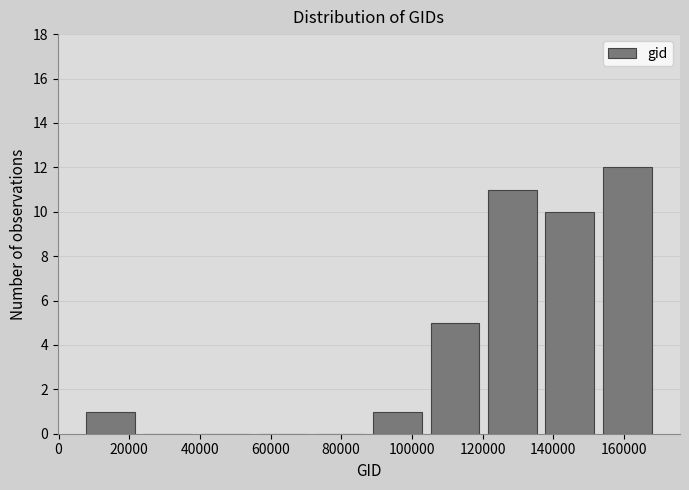

Reading left to right, list every bar in this chart as the range it spans on the x-axis followed by its height. Neither the bar edges nor the heights are printed on the chart, so give them approximately, as read against the axes.

6000 to 22000: 1
22000 to 40000: 0
40000 to 56000: 0
56000 to 72000: 0
72000 to 88000: 0
88000 to 104000: 1
104000 to 120000: 5
120000 to 136000: 11
136000 to 152000: 10
152000 to 170000: 12